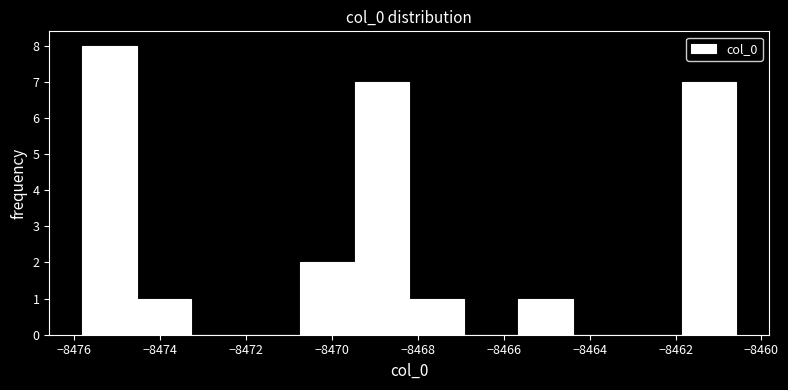

Over which range of the x-axis is the bar tallest?

-8475.8 to -8474.6